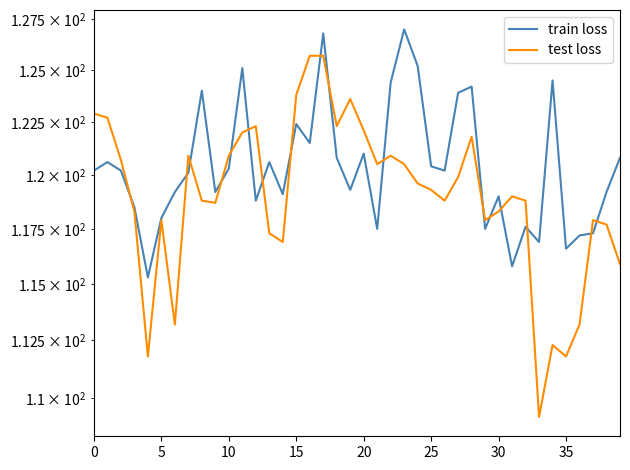

How many lines are shown in the chart?

2